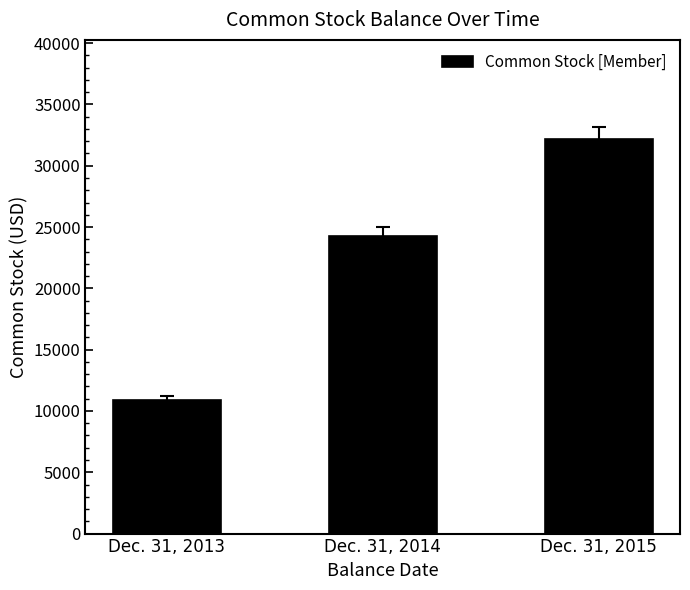

How many data points are less than 24269?

1